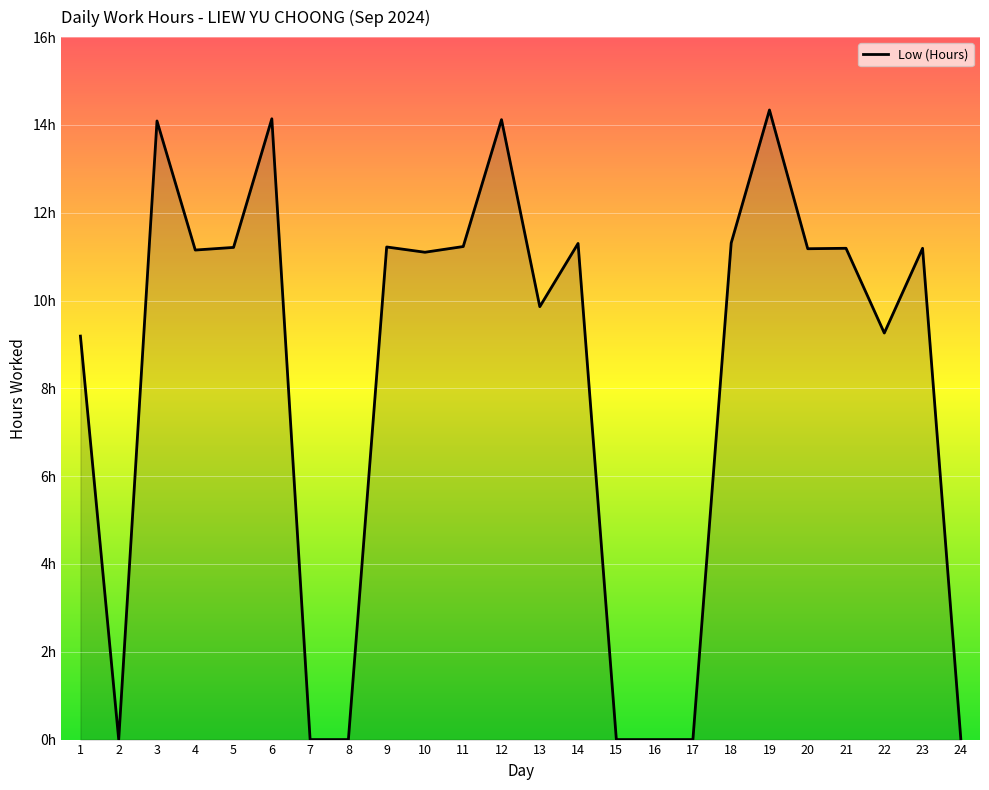

Is it true that the value at 5 is 11.2?

True